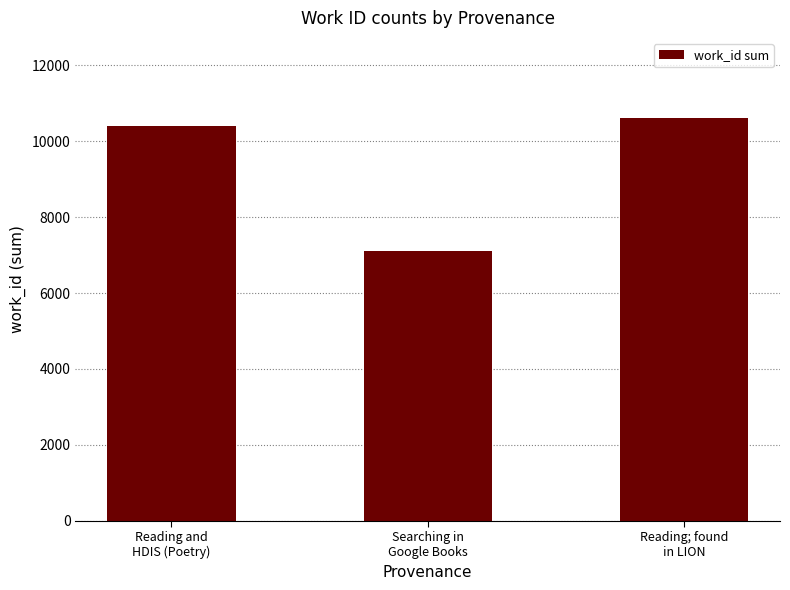

What is the minimum value shown in the chart?

7106